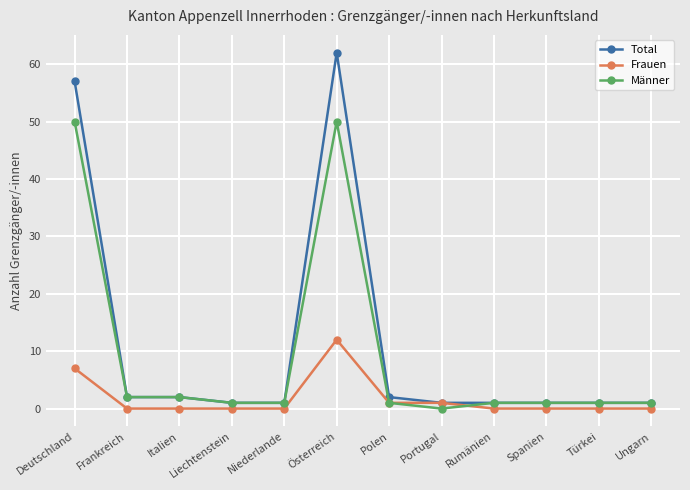

Reading left to right, what are all the values shown in this chart?

Total: Deutschland=57	Frankreich=2	Italien=2	Liechtenstein=1	Niederlande=1	Österreich=62	Polen=2	Portugal=1	Rumänien=1	Spanien=1	Türkei=1	Ungarn=1
Frauen: Deutschland=7	Frankreich=0	Italien=0	Liechtenstein=0	Niederlande=0	Österreich=12	Polen=1	Portugal=1	Rumänien=0	Spanien=0	Türkei=0	Ungarn=0
Männer: Deutschland=50	Frankreich=2	Italien=2	Liechtenstein=1	Niederlande=1	Österreich=50	Polen=1	Portugal=0	Rumänien=1	Spanien=1	Türkei=1	Ungarn=1